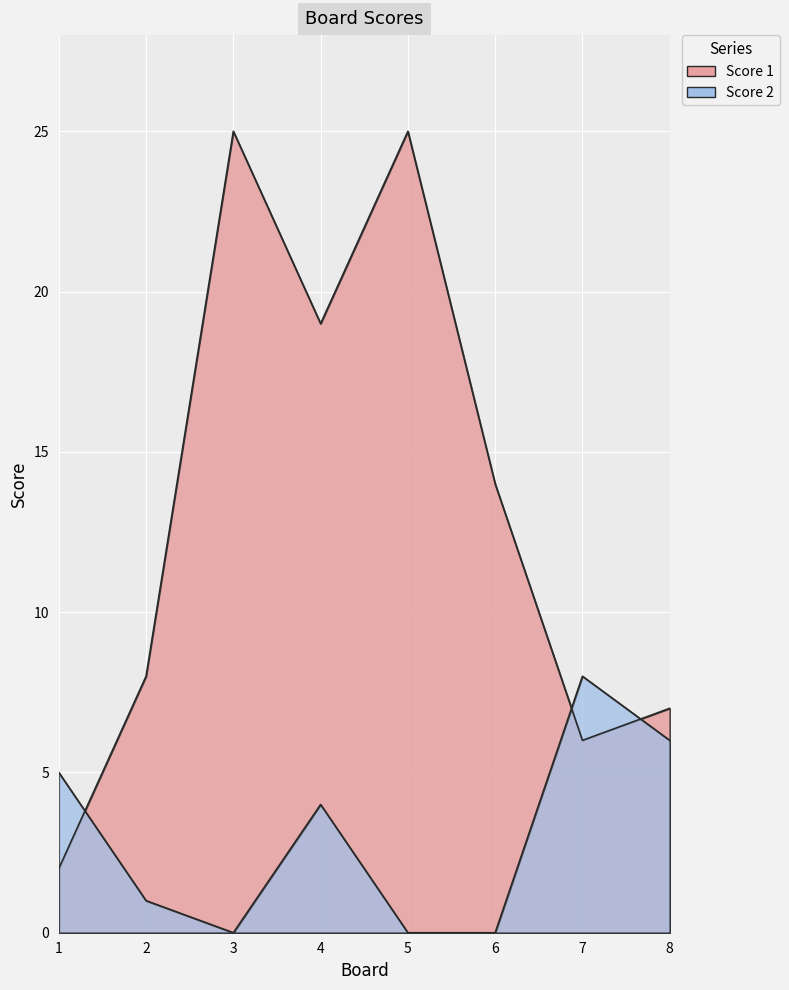

At which category does the chart reach its minimum across all series?

3